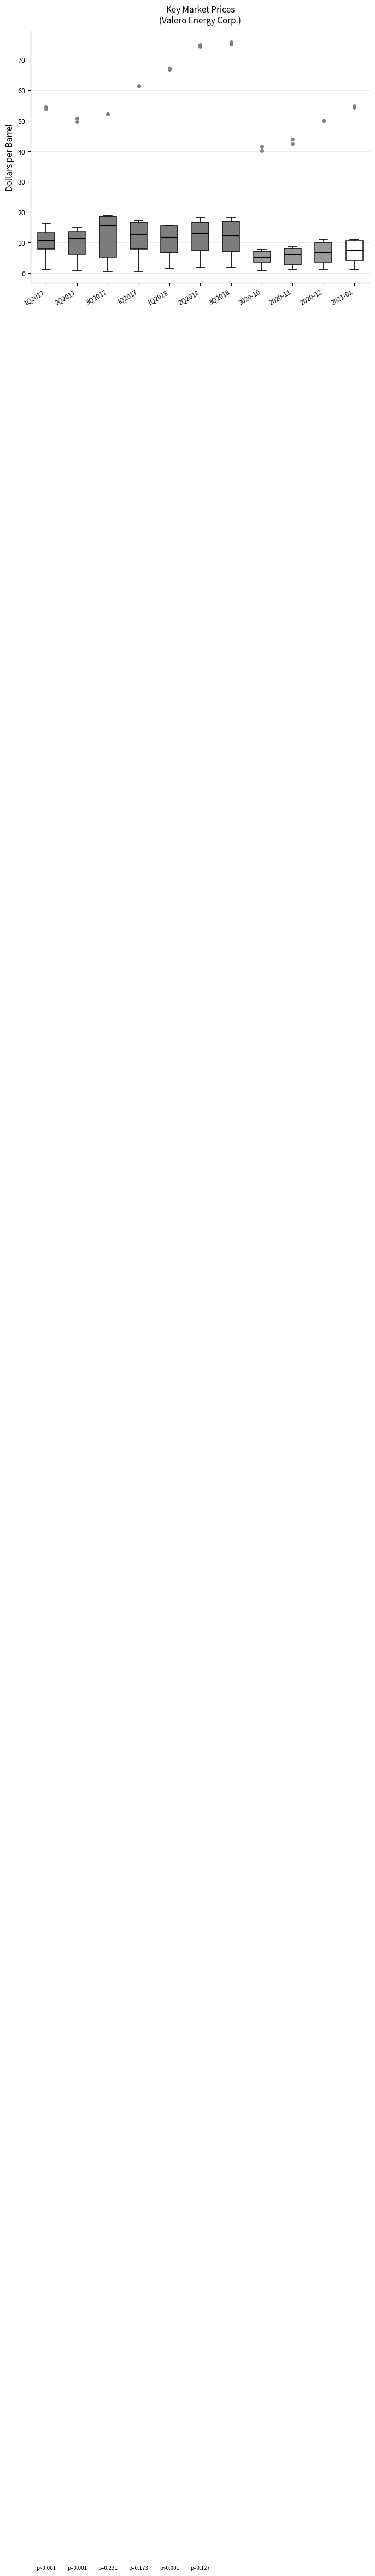

Which box has the highest median line?

3Q2017